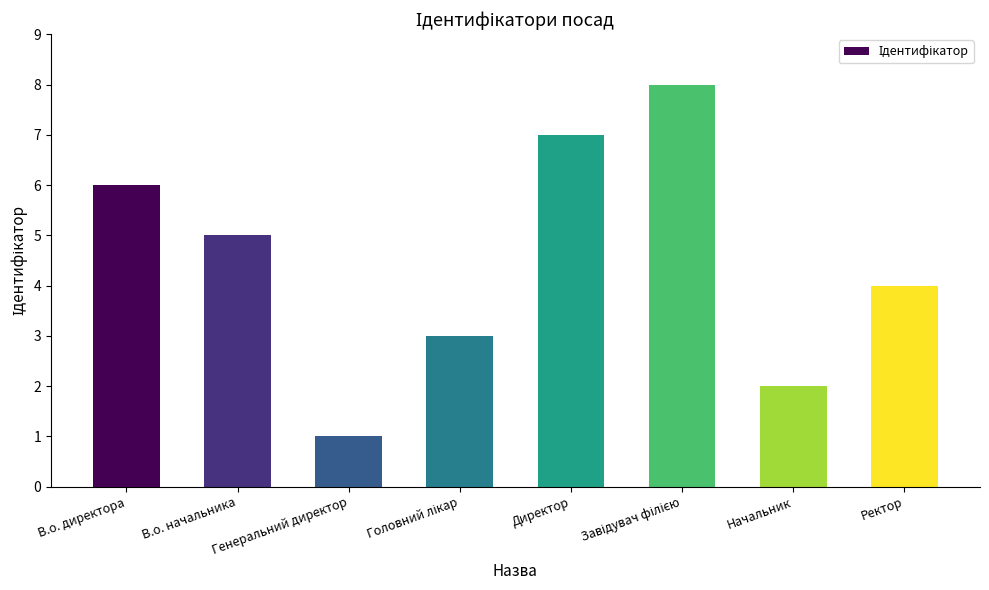

How many bars are there in total?

8